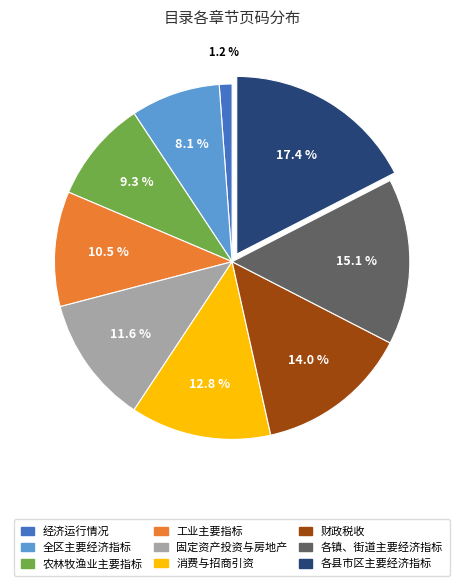

Which has a higher value, 财政税收 or 各镇、街道主要经济指标?

各镇、街道主要经济指标